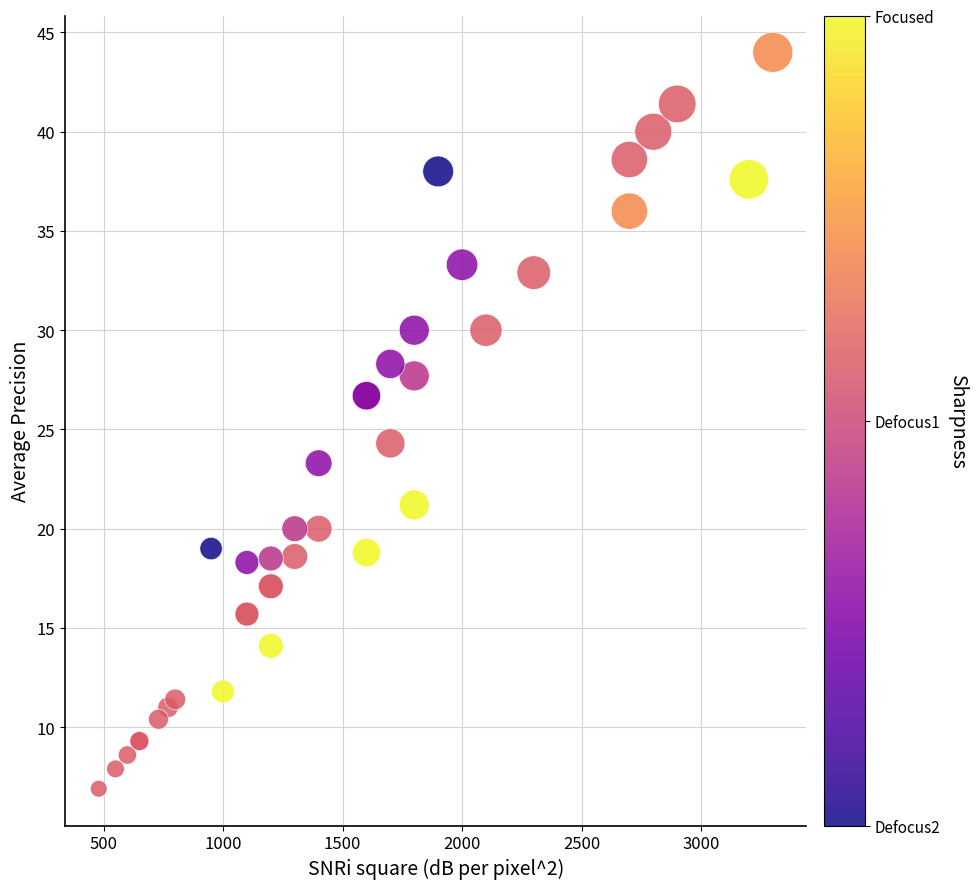

What Y value in the scatter plot is closest to 25?

24.3